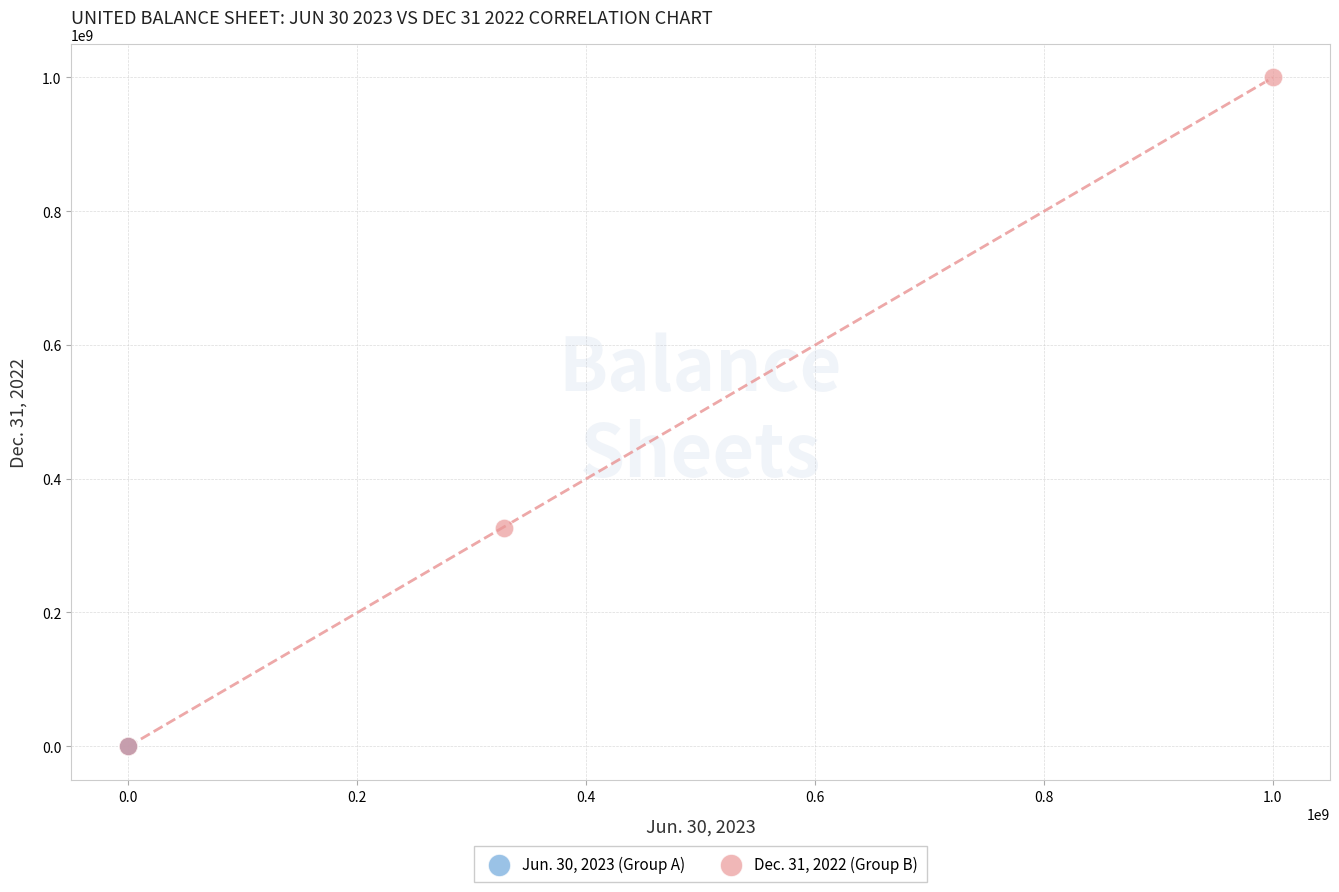

Which series reaches the maximum Y coordinate?

Dec. 31, 2022 (Group B)